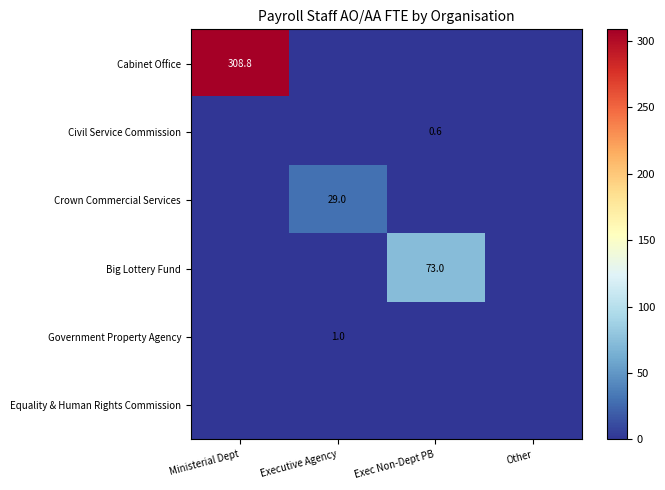

The Government Property Agency series shows 1.5 at Executive Agency. True or false?

False